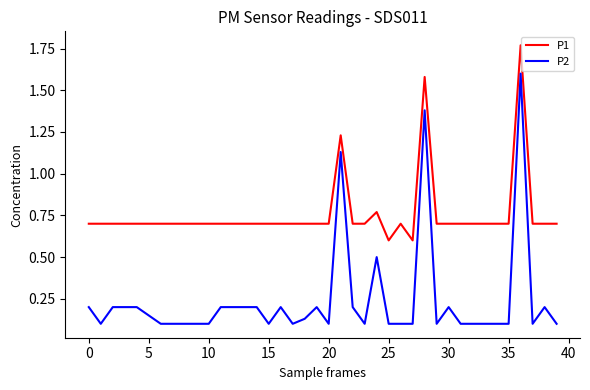

List the series in order of their overall mean, lowest first.

P2, P1